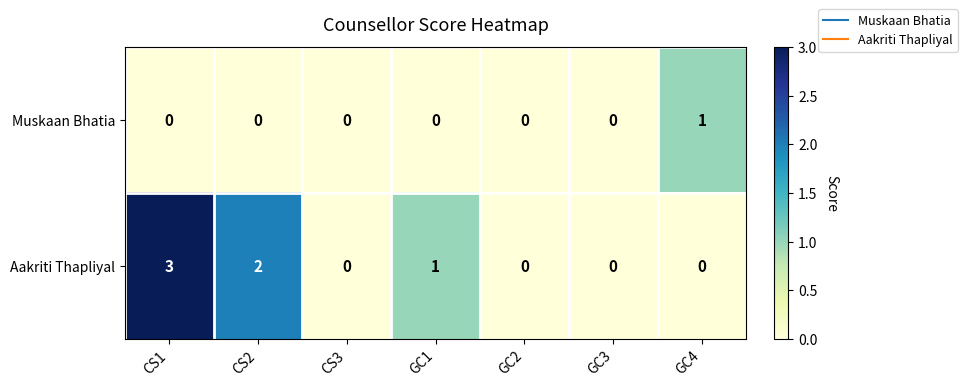

Which series has the largest range (max minus min)?

Aakriti Thapliyal